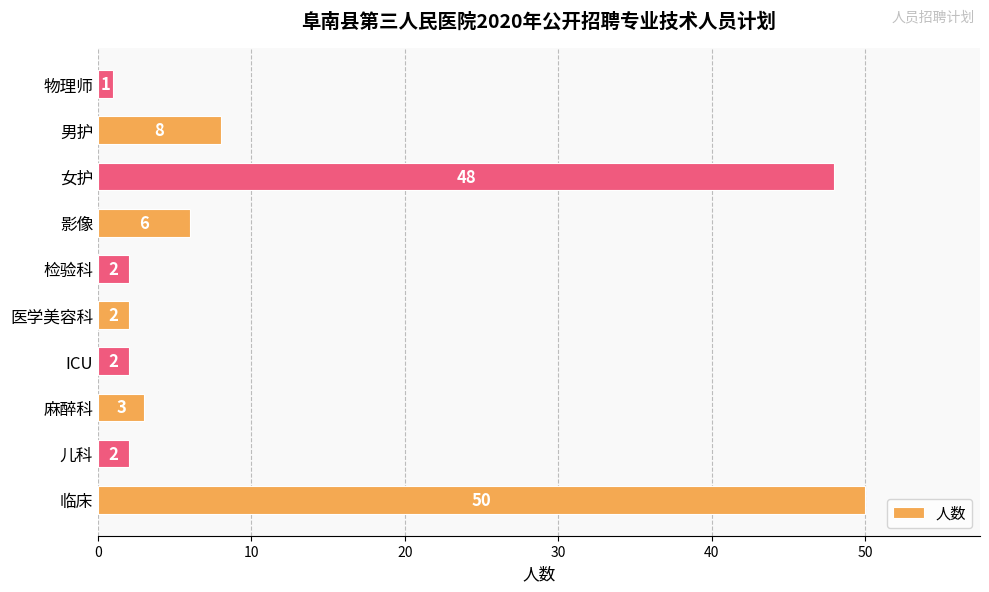

What is the average value?

12